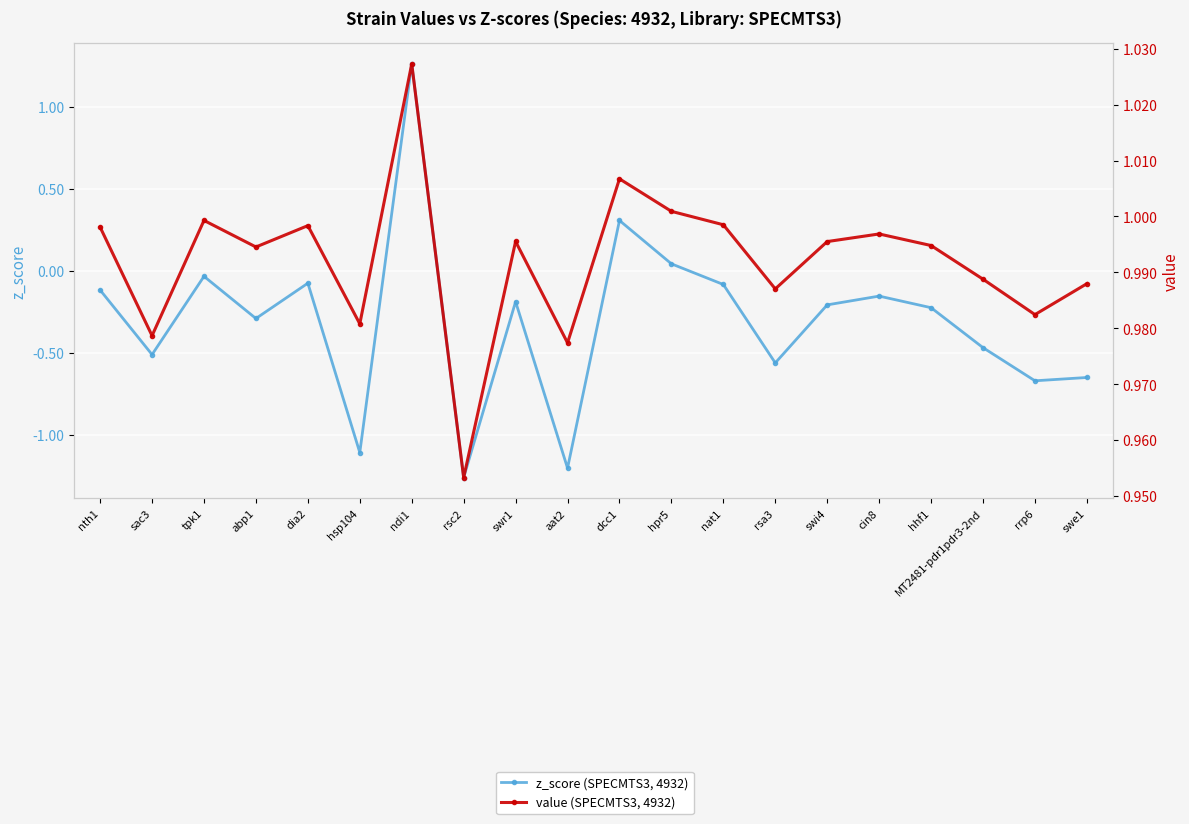

What is the total value across all series at rrp6?

0.3